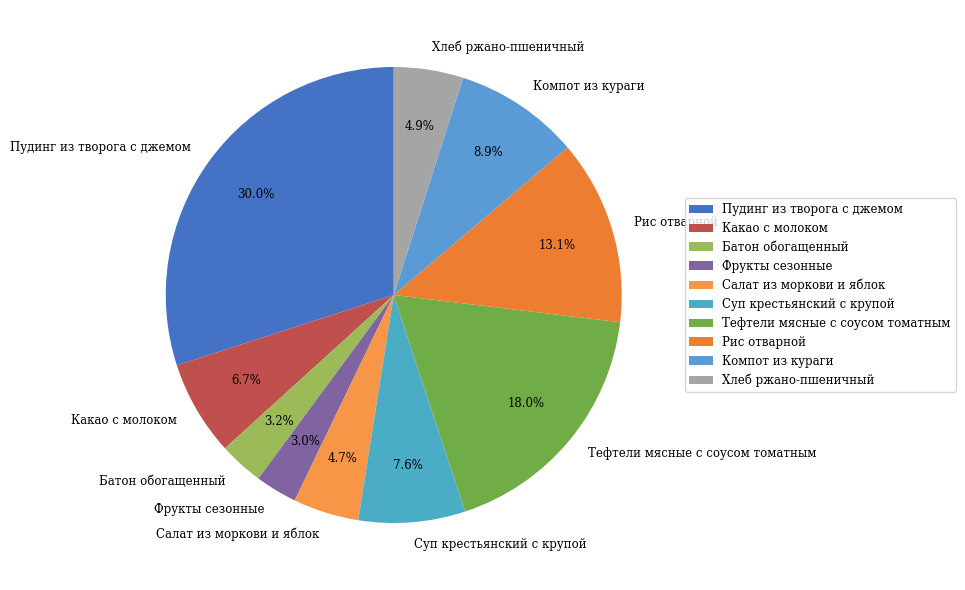

How many segments does this pie chart have?

10